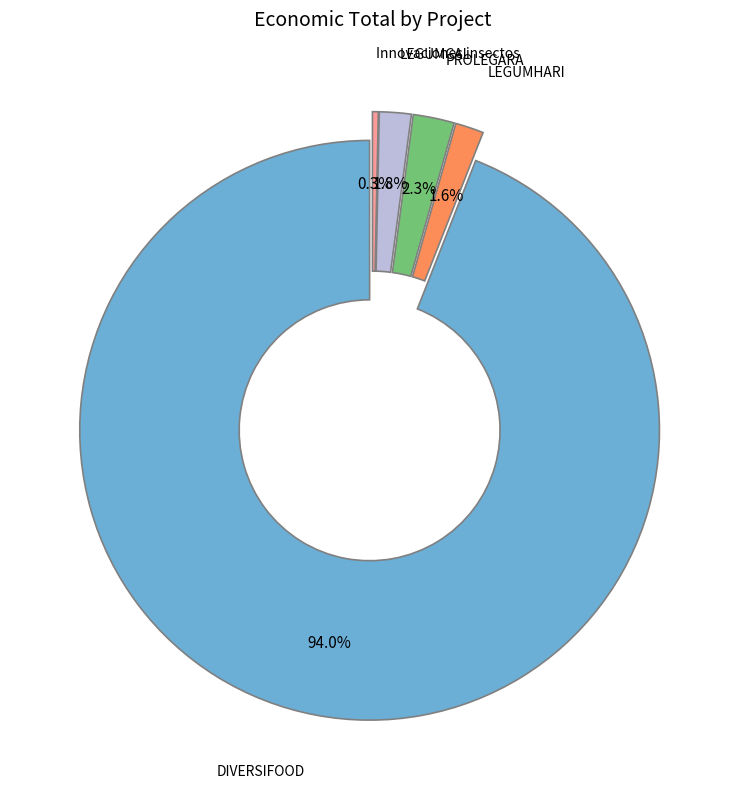

To the nearest percent, what is the average slice percentage?

20%